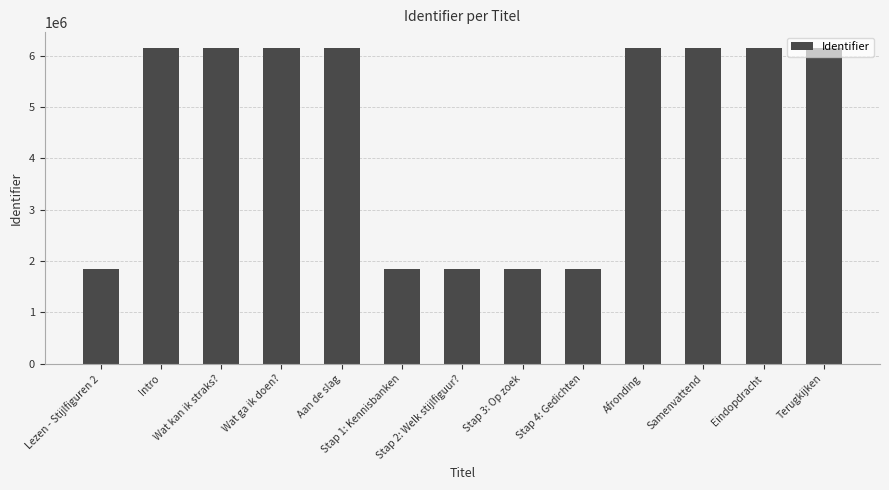

The chart shows a value of 2839838 at Lezen - Stijlfiguren 2. True or false?

False